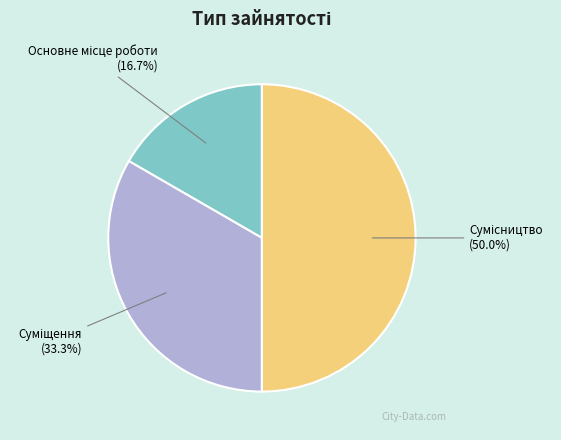

What is the change in value from Основне місце роботи to Суміщення?

+1